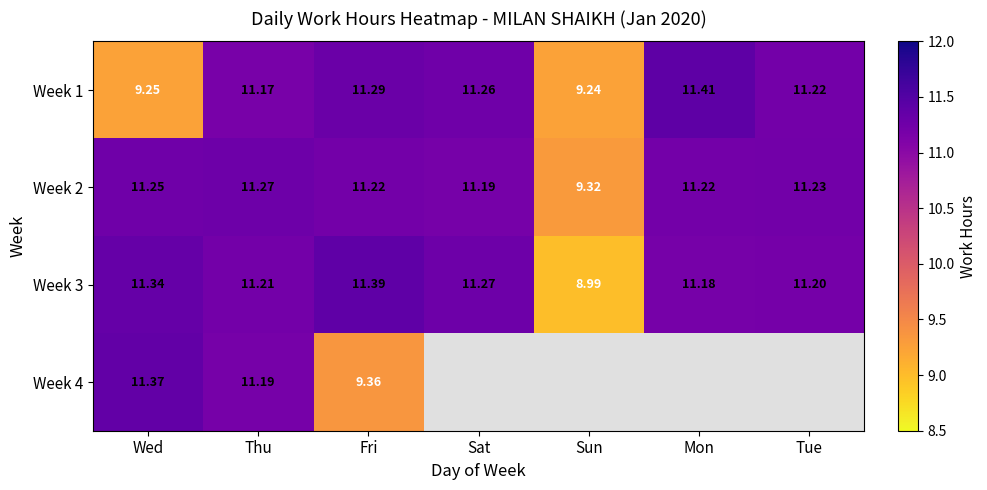

What is the smallest value displayed?

9.0